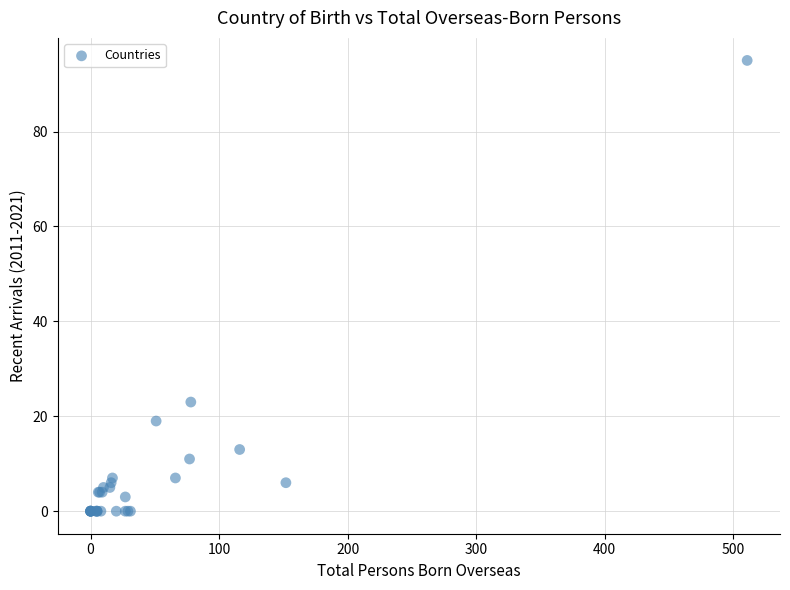

What Y value in the scatter plot is closest to 47?

23